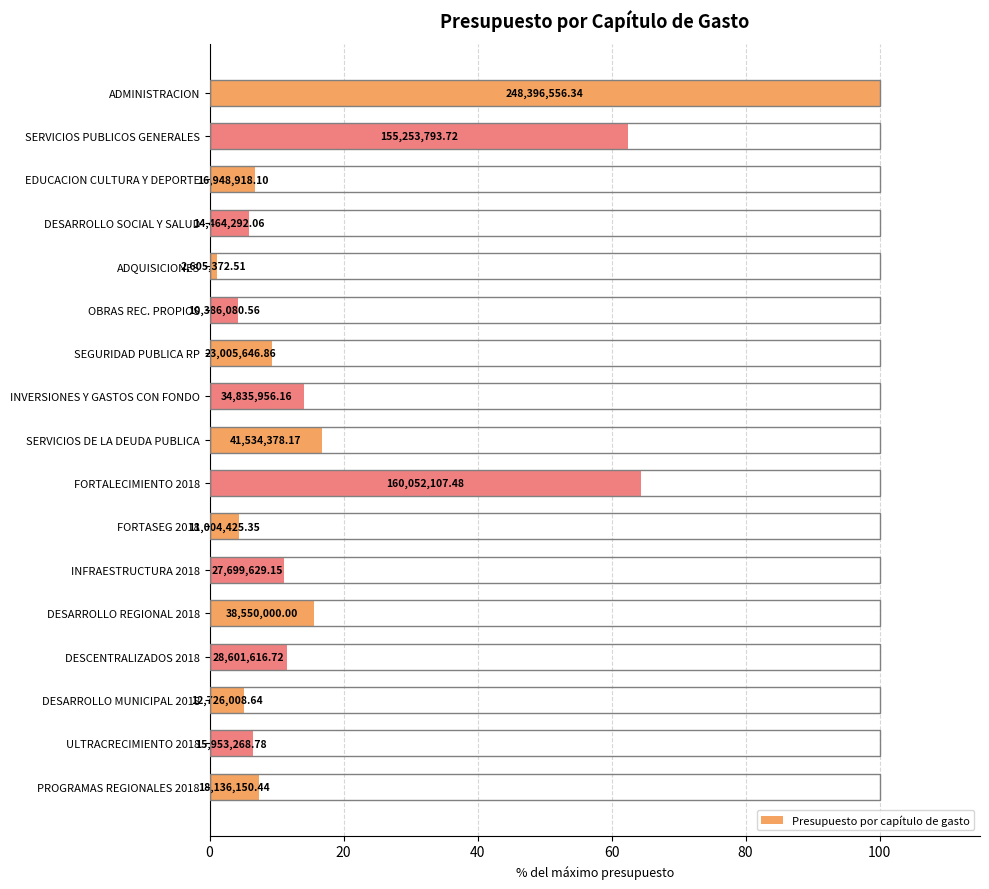

What is the smallest value displayed?

1.0